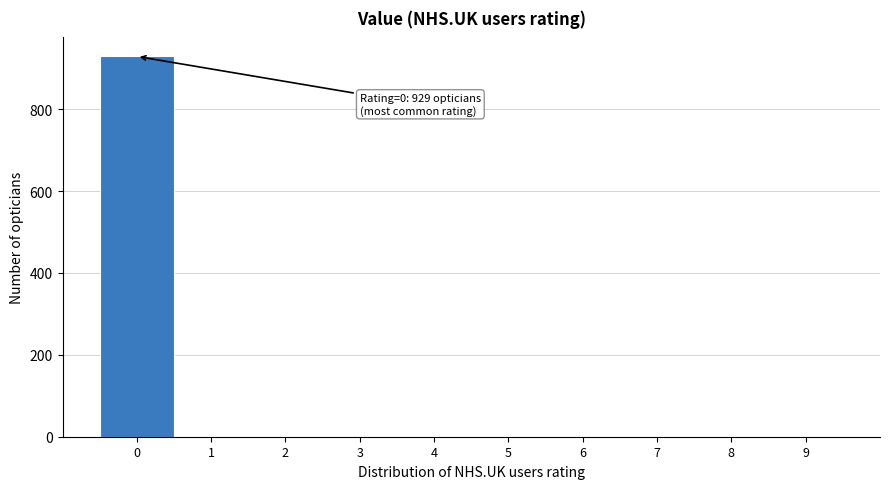

Reading right to left, what are all the values shown in this chart?

9=0	8=0	7=0	6=0	5=0	4=0	3=0	2=0	1=0	0=929